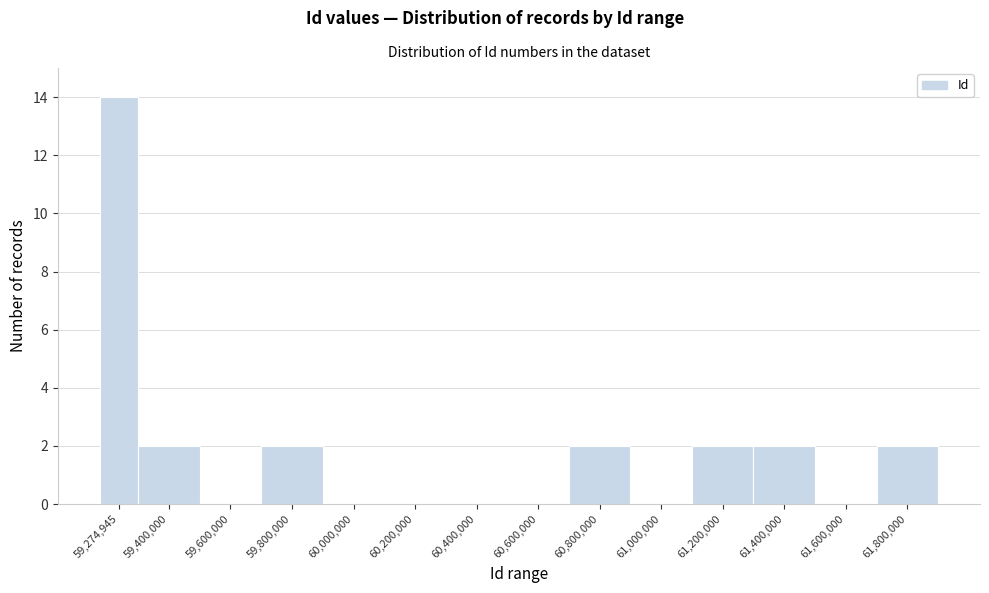

Reading left to right, what are all the values shown in this chart?

59,274,945=14	59,400,000=2	59,600,000=0	59,800,000=2	60,000,000=0	60,200,000=0	60,400,000=0	60,600,000=0	60,800,000=2	61,000,000=0	61,200,000=2	61,400,000=2	61,600,000=0	61,800,000=2